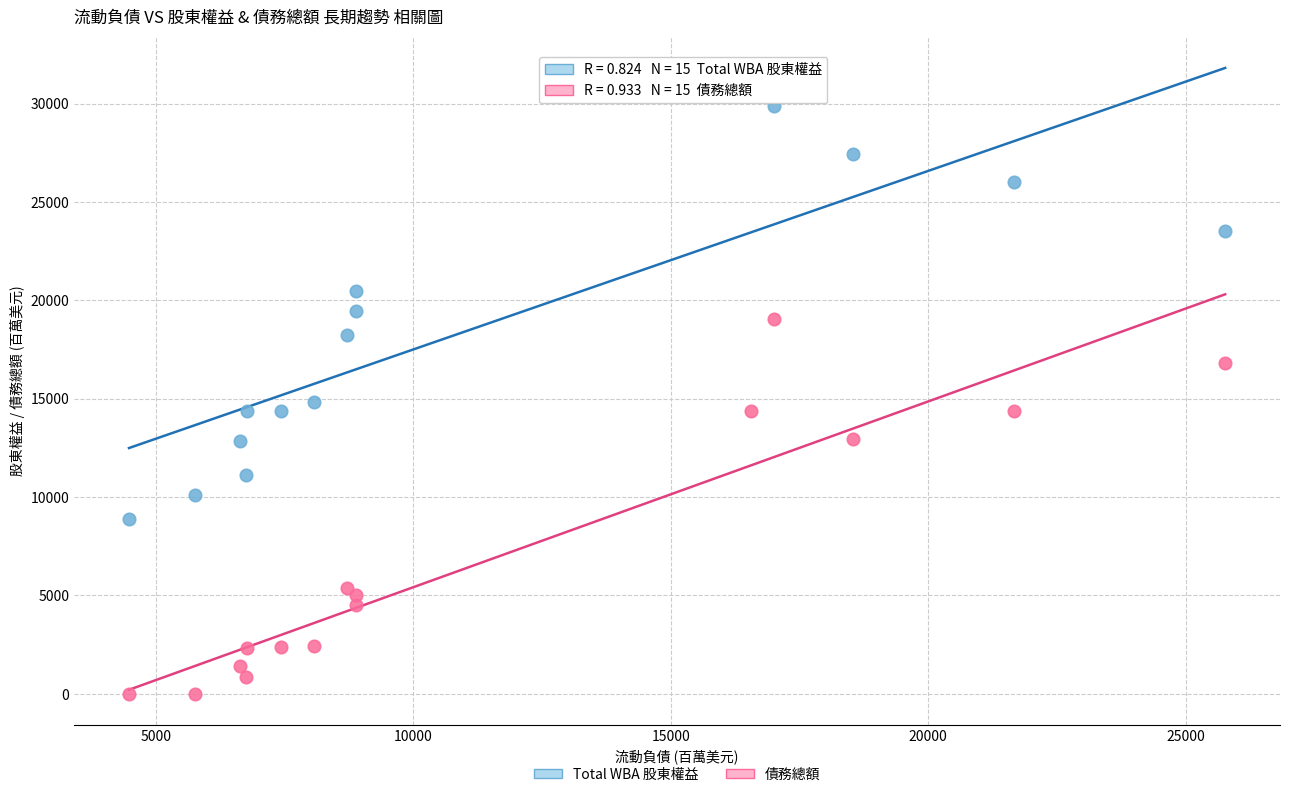

Across all series, what Y value is closest to 15430?

14847